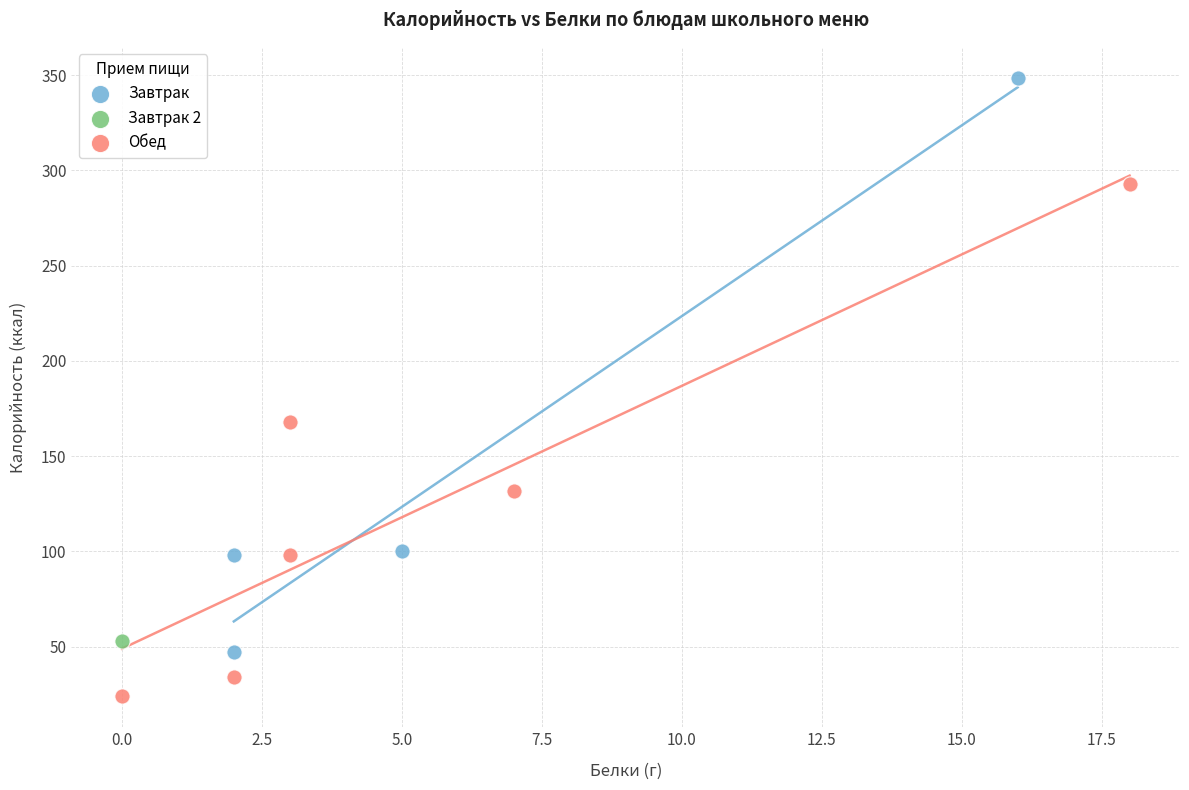

What are all the series names shown in the legend?

Завтрак, Завтрак 2, Обед